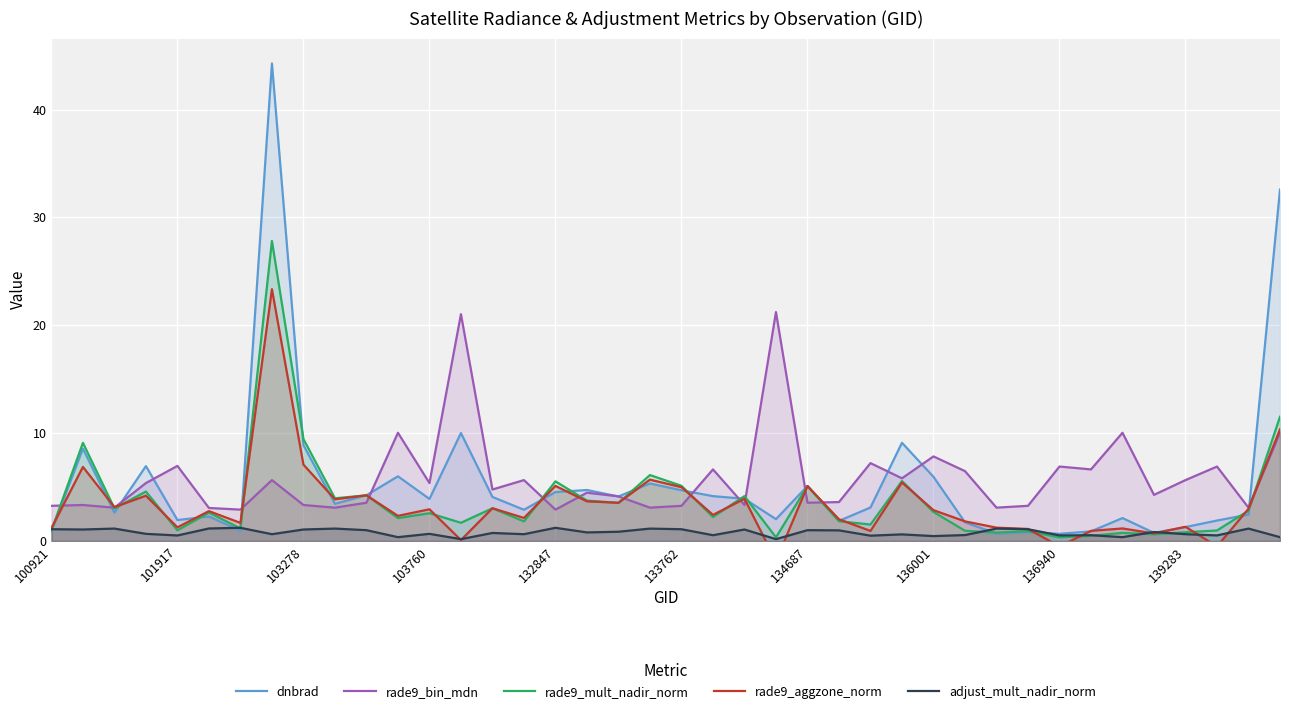

Reading right to left, extract all data points from this chart.

dnbrad: 32.6	2.4	1.9	1.3	0.8	2.1	0.9	0.7	0.8	0.7	1.7	5.9	9.1	3.1	1.9	5.1	2.0	3.9	4.2	4.7	5.3	4.1	4.7	4.5	2.9	4.1	10.0	3.9	6.0	4.2	3.4	8.9	44.3	1.0	2.3	1.9	6.9	2.6	8.6	0.9
rade9_bin_mdn: 10.0	3.1	6.9	5.6	4.3	10.0	6.6	6.9	3.3	3.1	6.5	7.8	5.8	7.2	3.6	3.5	21.2	3.3	6.6	3.3	3.1	4.1	4.5	2.9	5.6	4.8	21.0	5.4	10.0	3.5	3.1	3.3	5.6	2.9	3.1	7.0	5.4	3.1	3.3	3.3
rade9_mult_nadir_norm: 11.5	2.8	1.0	0.8	0.6	0.8	0.5	0.3	0.9	0.8	0.9	2.7	5.6	1.5	1.8	5.1	0.3	4.2	2.2	5.1	6.1	3.5	3.7	5.5	1.8	3.0	1.7	2.6	2.1	4.2	4.0	9.5	27.8	1.2	2.6	1.0	4.6	3.0	9.1	1.0
rade9_aggzone_norm: 10.3	3.0	-0.5	1.3	0.7	1.2	0.9	-0.5	1.1	1.2	1.8	2.9	5.4	0.9	2.0	5.1	-1.9	3.9	2.4	5.0	5.7	3.5	3.7	5.1	2.1	3.0	0.1	2.9	2.3	4.2	3.9	7.1	23.3	1.7	2.8	1.3	4.2	3.1	6.9	1.2
adjust_mult_nadir_norm: 0.4	1.1	0.5	0.6	0.8	0.4	0.5	0.5	1.1	1.1	0.5	0.5	0.6	0.5	1.0	1.0	0.2	1.1	0.5	1.1	1.1	0.9	0.8	1.2	0.6	0.7	0.2	0.7	0.4	1.0	1.1	1.1	0.6	1.2	1.2	0.5	0.7	1.1	1.1	1.1